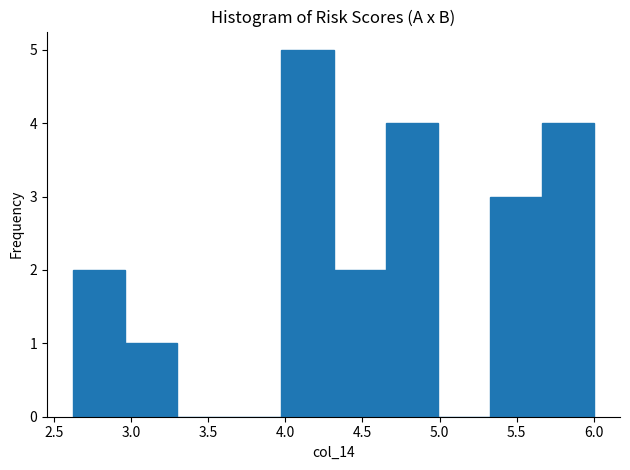

How tall is the bar that spans 2.95 to 3.30 on the x-axis? Neither the bar edges nor the heights are printed on the chart, so give them approximately, as read against the axes.

1